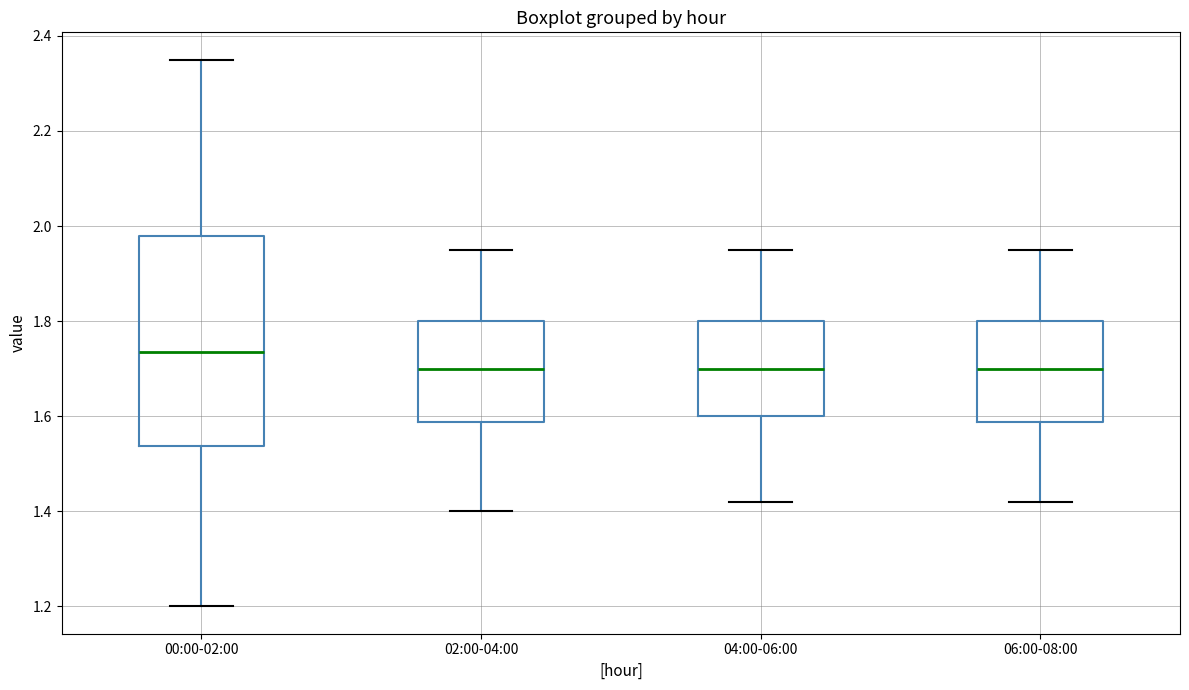

Reading left to right, read every box against the y-axis: the position of its median line, the range the box covers, and the ends of its whiskers. The values are not printed on the chart, so give them approximately, as read against the axis.

00:00-02:00: median 1.74, box 1.54 to 1.98, whiskers 1.20 to 2.36
02:00-04:00: median 1.70, box 1.58 to 1.80, whiskers 1.40 to 1.96
04:00-06:00: median 1.70, box 1.60 to 1.80, whiskers 1.42 to 1.96
06:00-08:00: median 1.70, box 1.58 to 1.80, whiskers 1.42 to 1.96